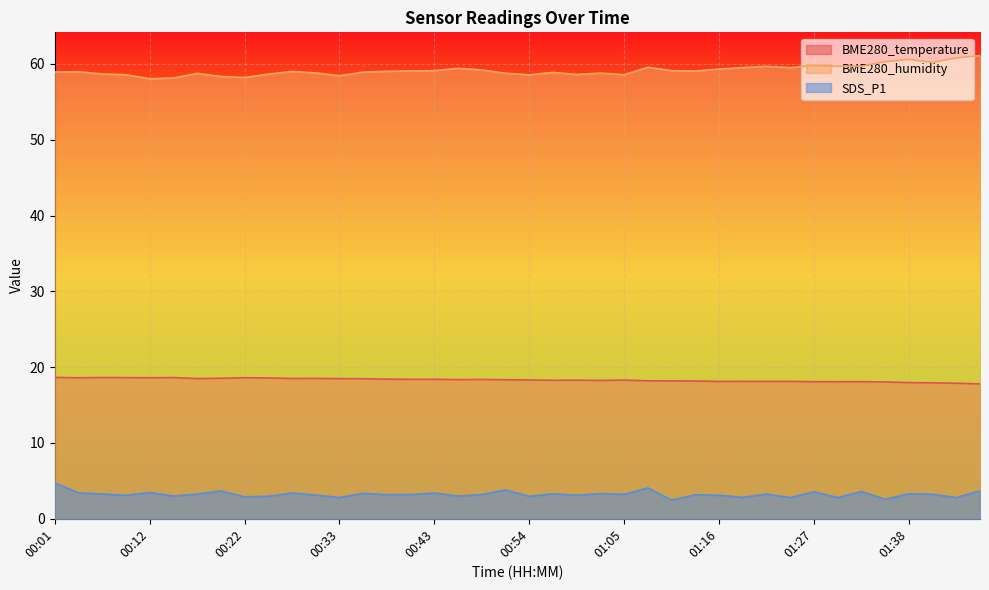

What is the difference between the maximum and second lowest values in the BME280_temperature series?

0.8